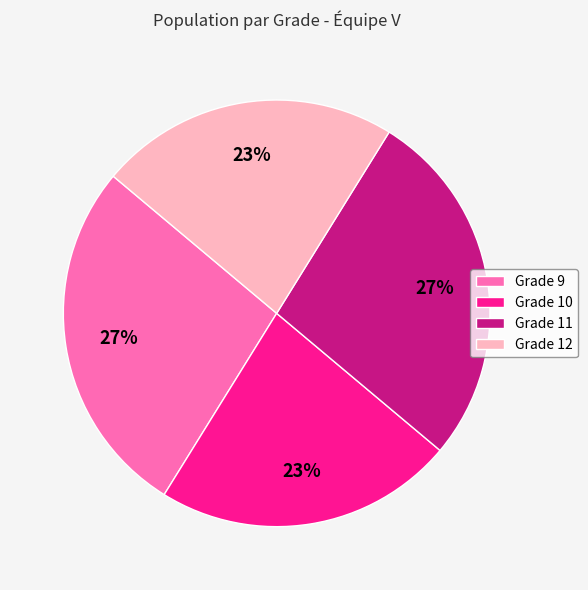

Is there a majority slice in this chart?

No